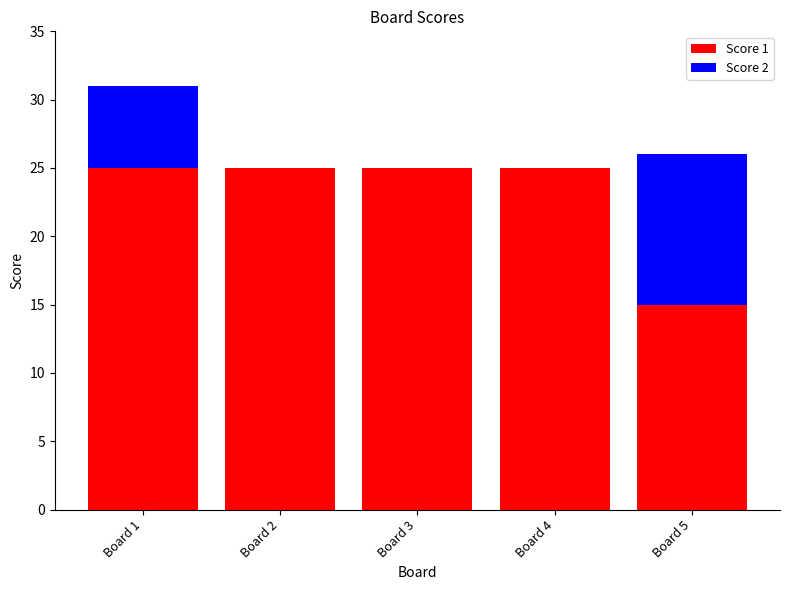

The value of Score 1 at Board 1 is 9. True or false?

False